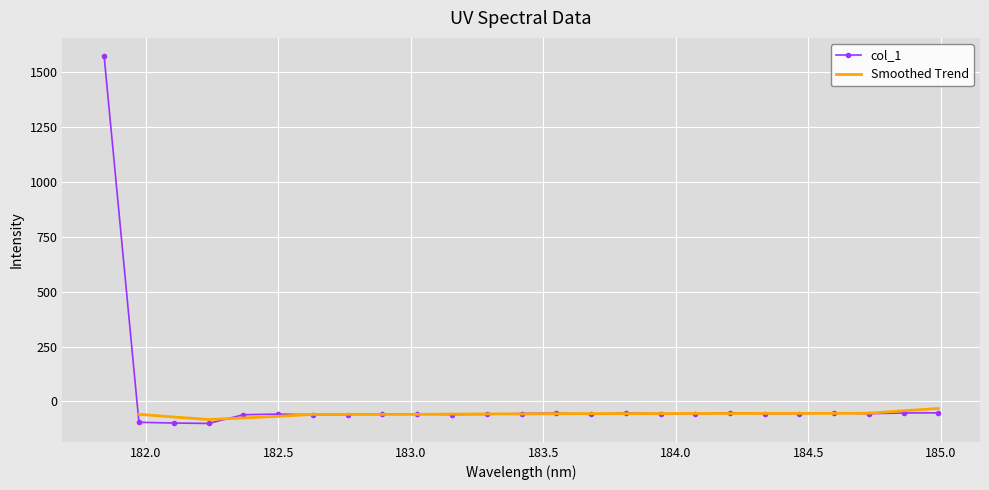

At which label does the data first exceed -56?

181.8418